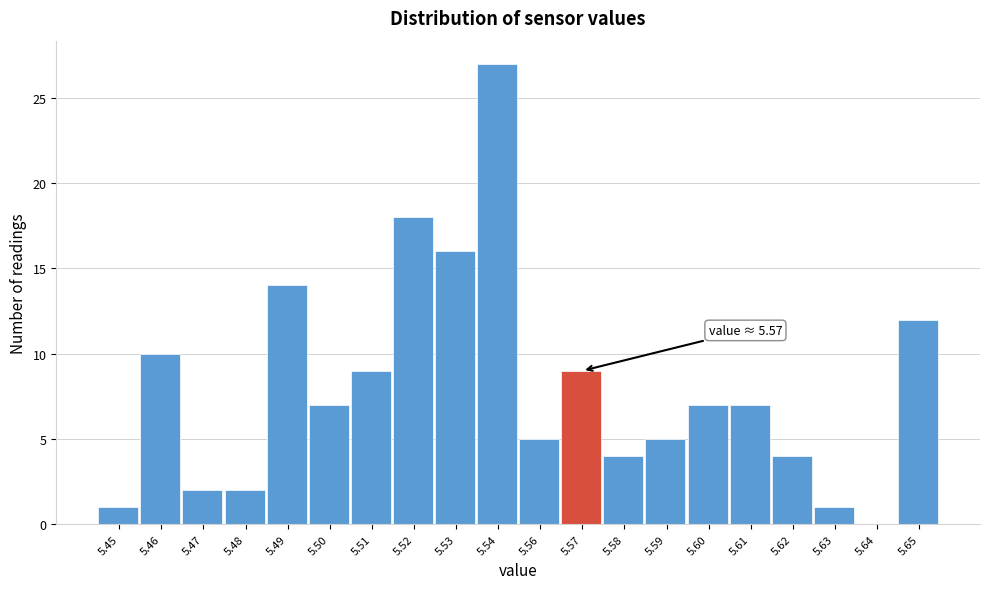

Reading left to right, list all the values displayed in this chart.

5.45=1	5.46=10	5.47=2	5.48=2	5.49=14	5.50=7	5.51=9	5.52=18	5.53=16	5.54=27	5.56=5	5.57=9	5.58=4	5.59=5	5.60=7	5.61=7	5.62=4	5.63=1	5.64=0	5.65=12